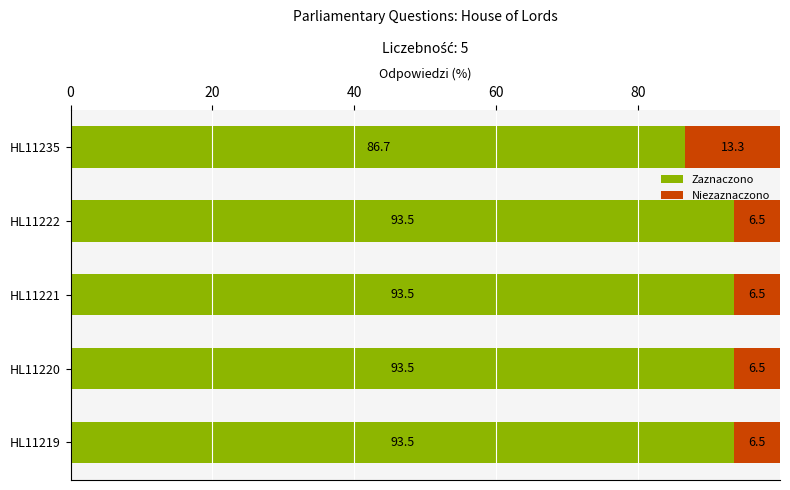

Which category has the lowest value in the Zaznaczono series?

HL11235